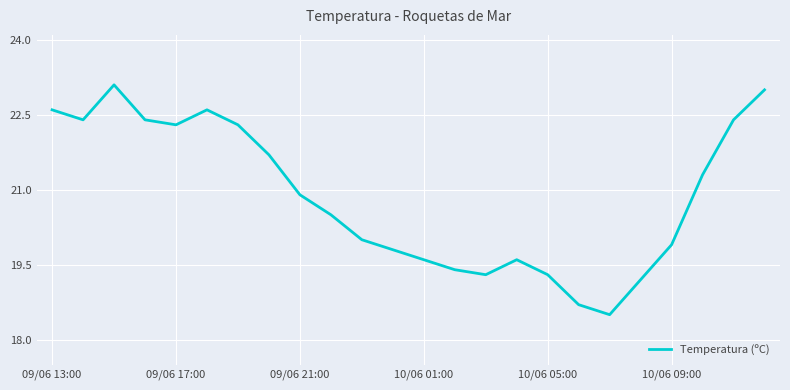

What is the maximum value shown in the chart?

23.1